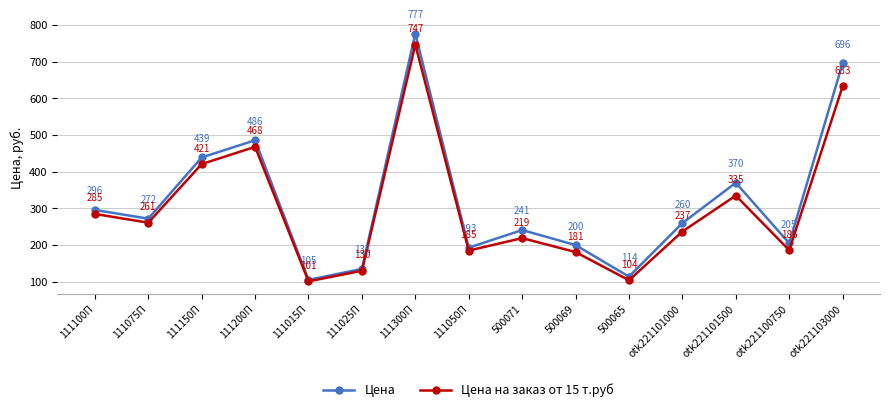

How many values in the Цена series are below 260?

7